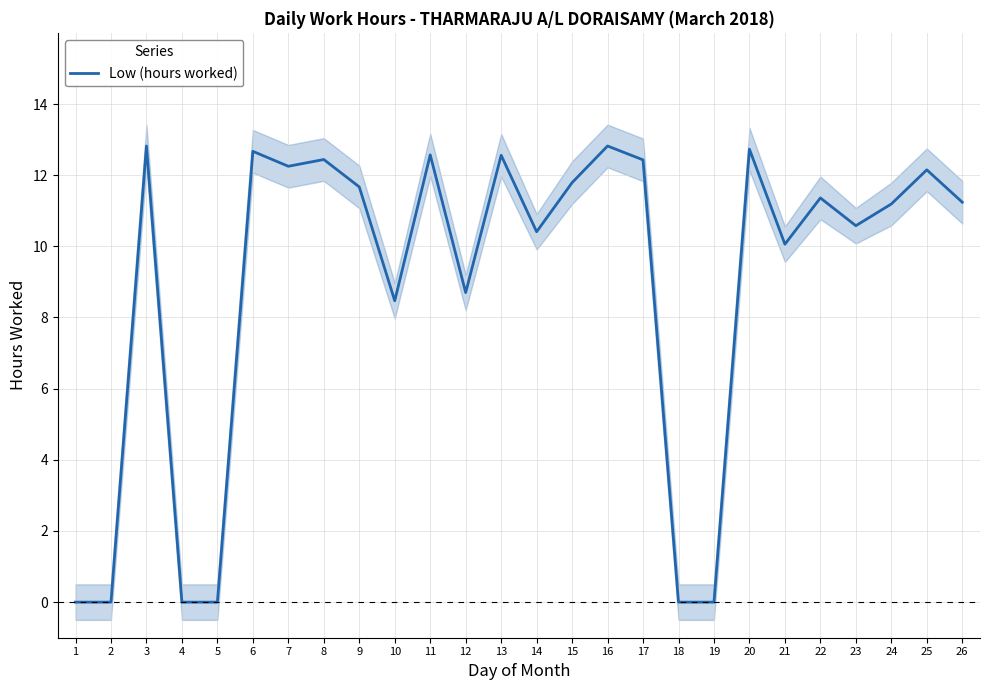

Which category has the highest value across all series?

3